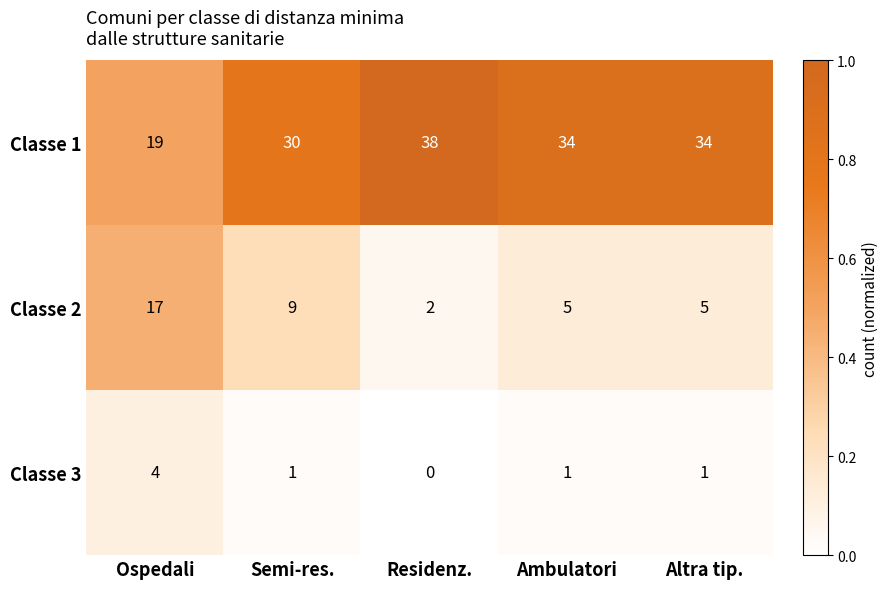

Which series has the largest total across all categories?

Classe 1